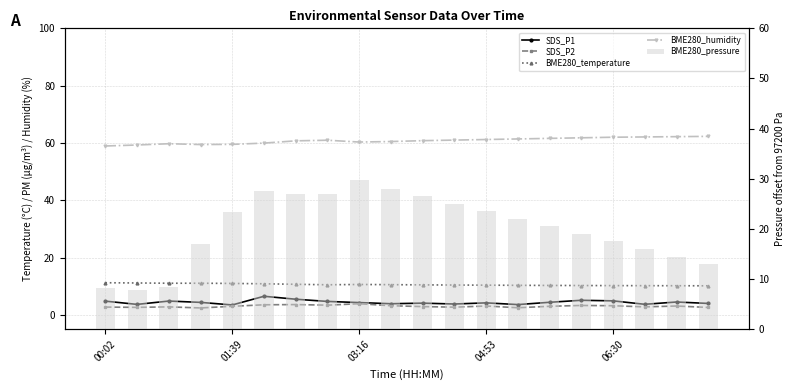

What is the difference between the BME280_temperature values at 03:16 and 04:53?

0.2